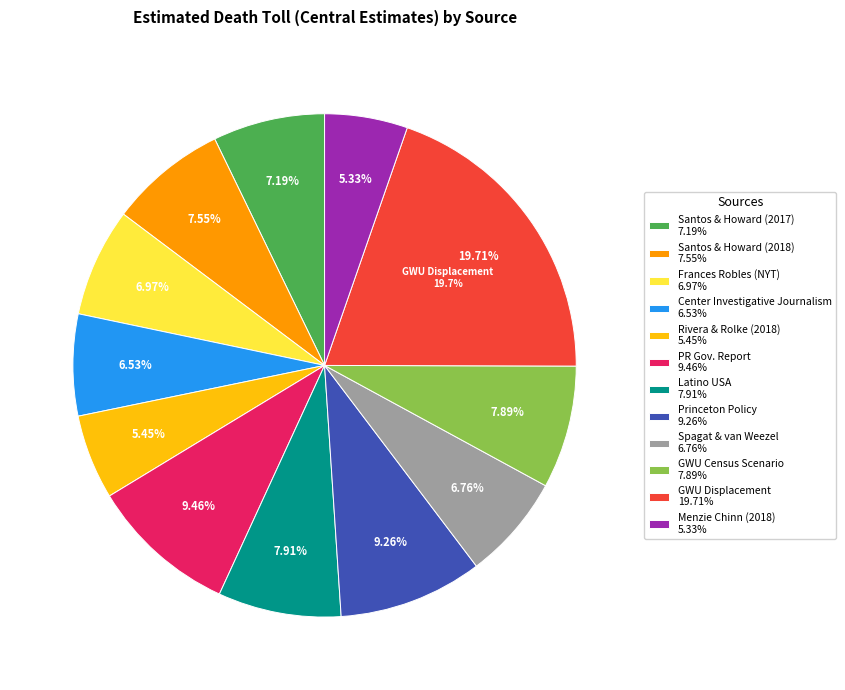

To the nearest percent, what is the difference between the Princeton Policy and Center for Investigative Journalism slice percentages?

3%